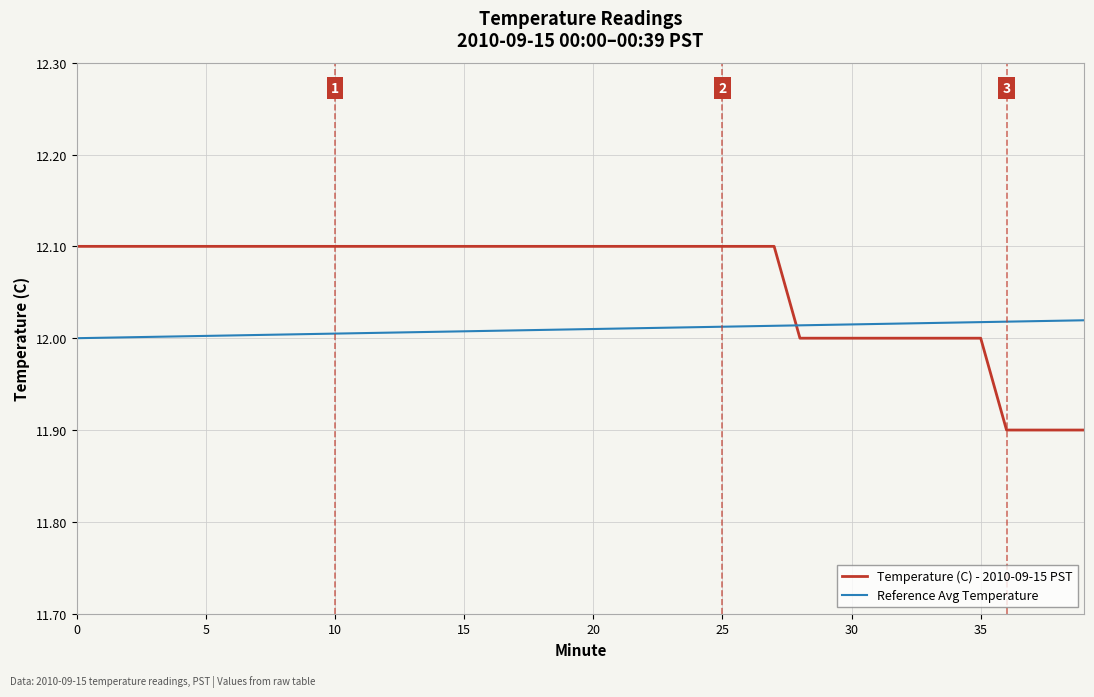

Which series has the largest total across all categories?

Temperature (C) - 2010-09-15 PST